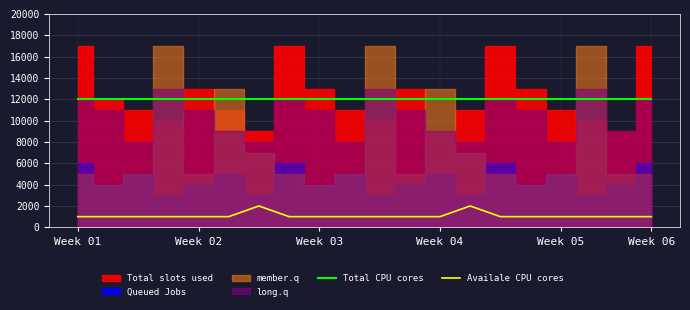

Which category has the highest value in the Total CPU cores series?

Week 01